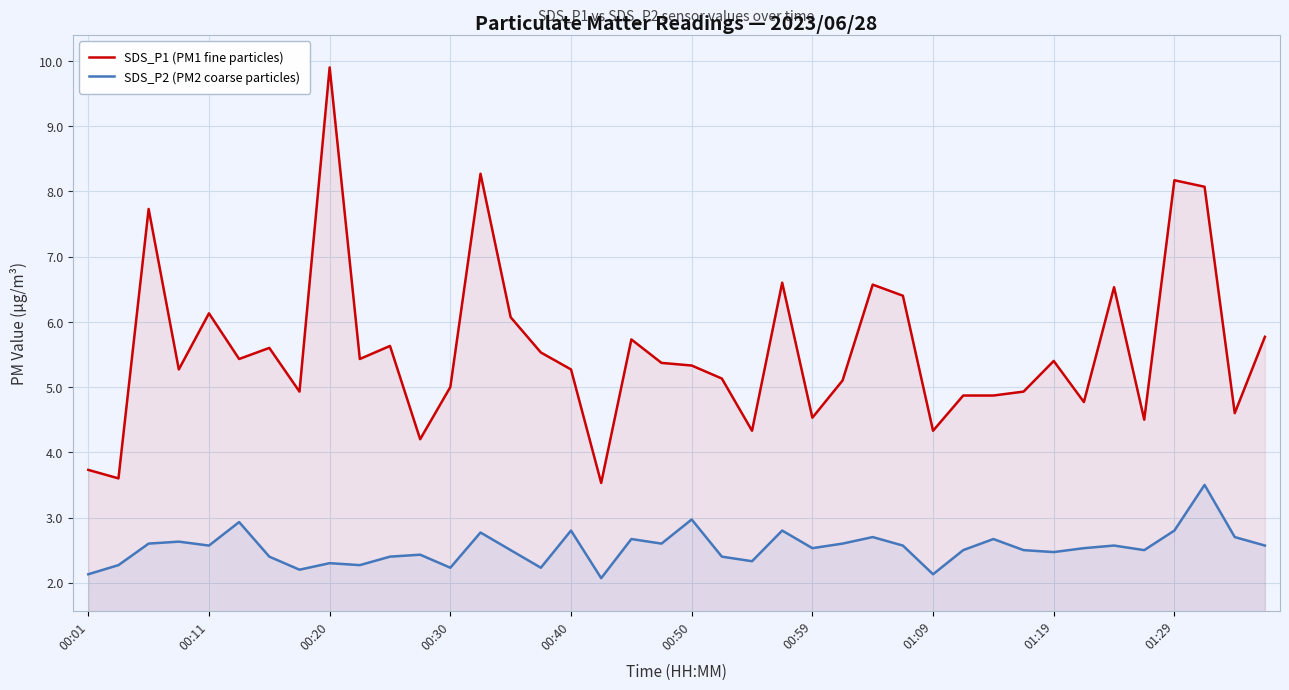

The value of SDS_P1 (PM1 fine particles) at 38 is 4.6. True or false?

True